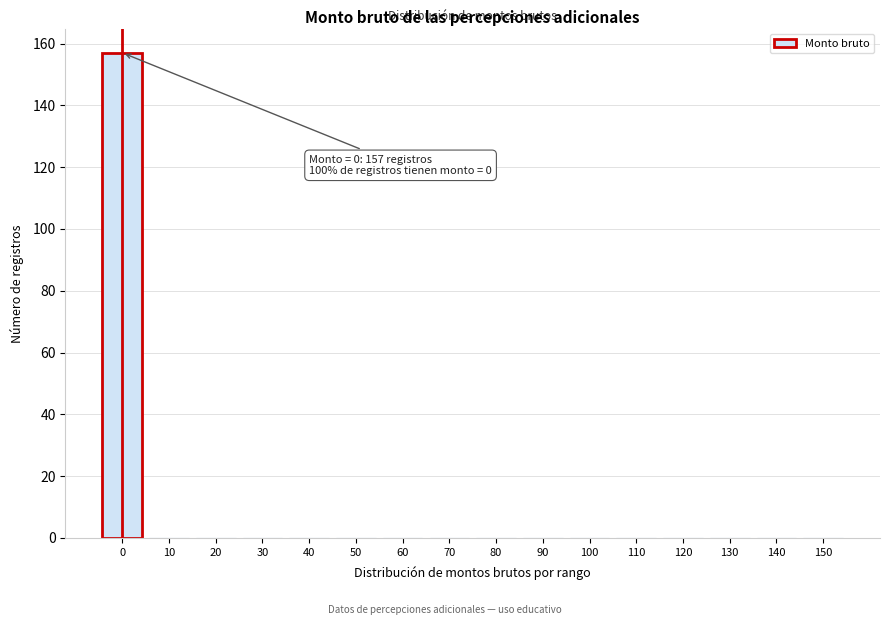

Reading left to right, list all the values displayed in this chart.

0=157	10=0	20=0	30=0	40=0	50=0	60=0	70=0	80=0	90=0	100=0	110=0	120=0	130=0	140=0	150=0